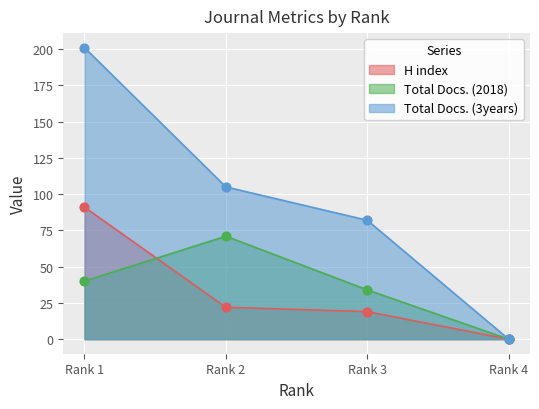

Which series reaches the minimum Y coordinate?

H index